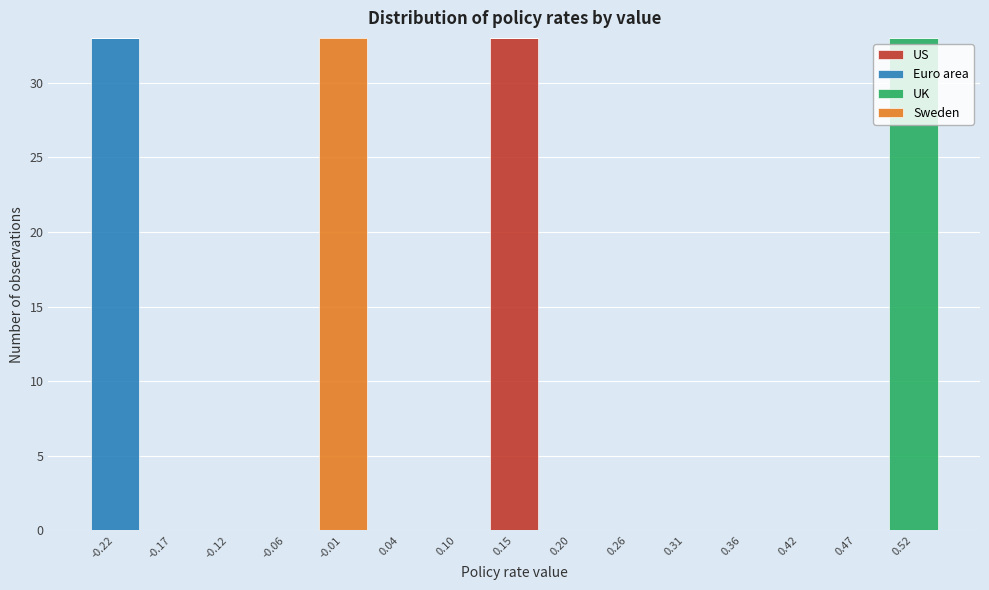

What is the total height of the stacked bar covering 0.12 to 0.18 on the x-axis? Neither the bar edges nor the heights are printed on the chart, so give them approximately, as read against the axes.

33